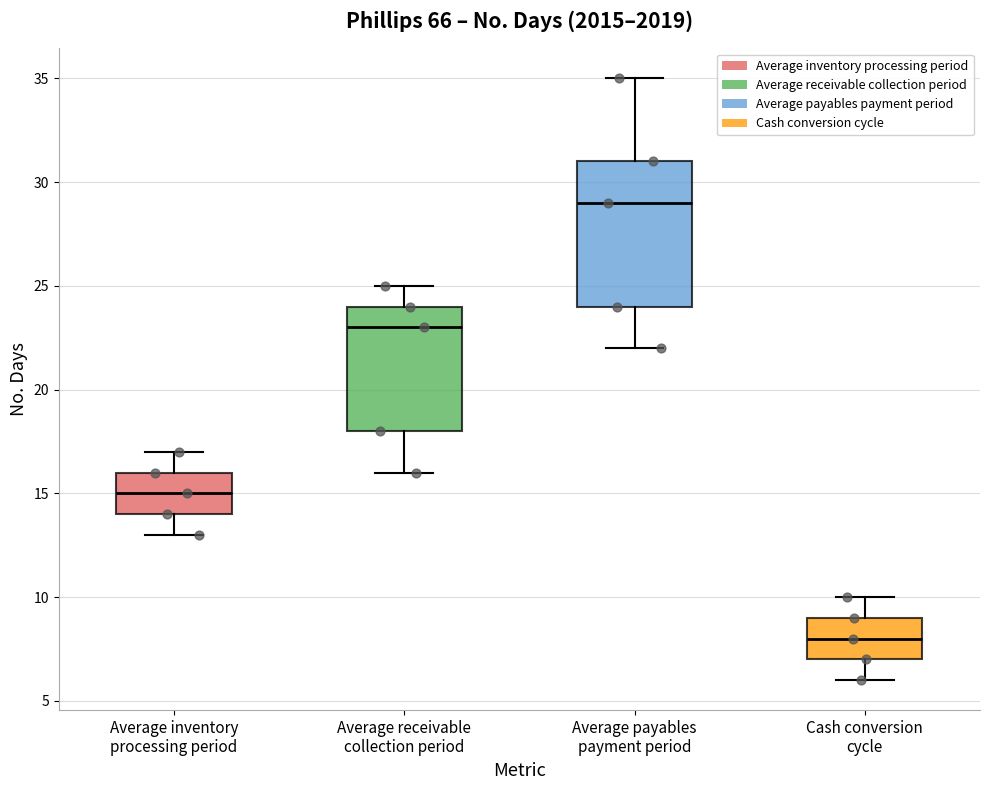

Where is the lower edge of the box for Average payables payment period on the y-axis? The values are not printed on the chart, so give them approximately, as read against the axis.

24